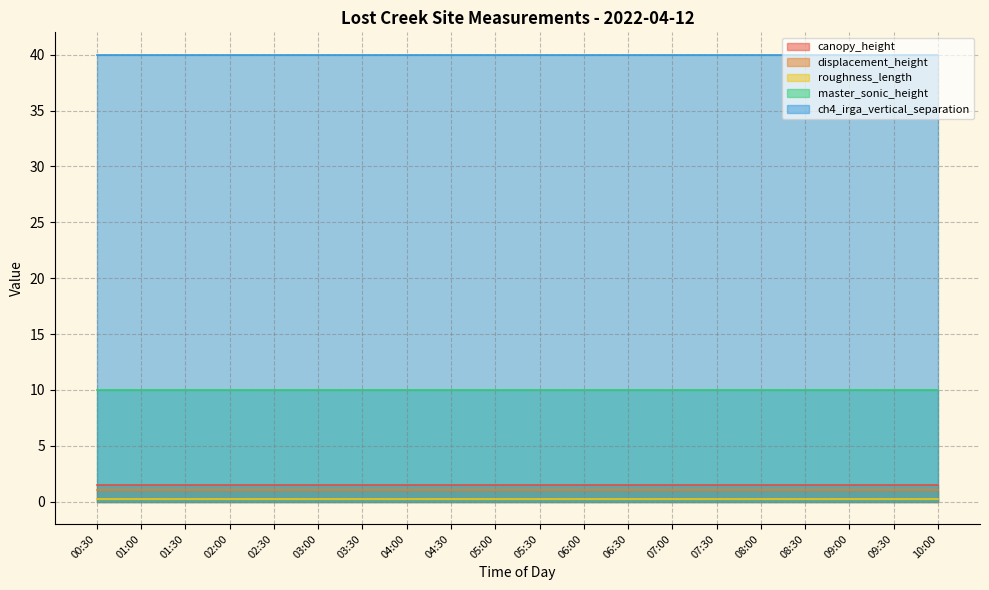

Which has a higher value, 04:30 or 08:30?

04:30